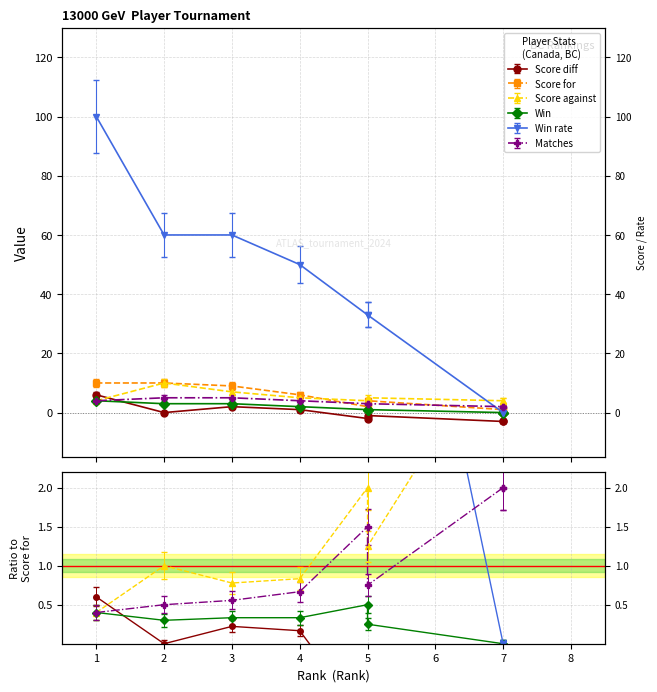

What is the approximate value of Score diff at 4?

1.0